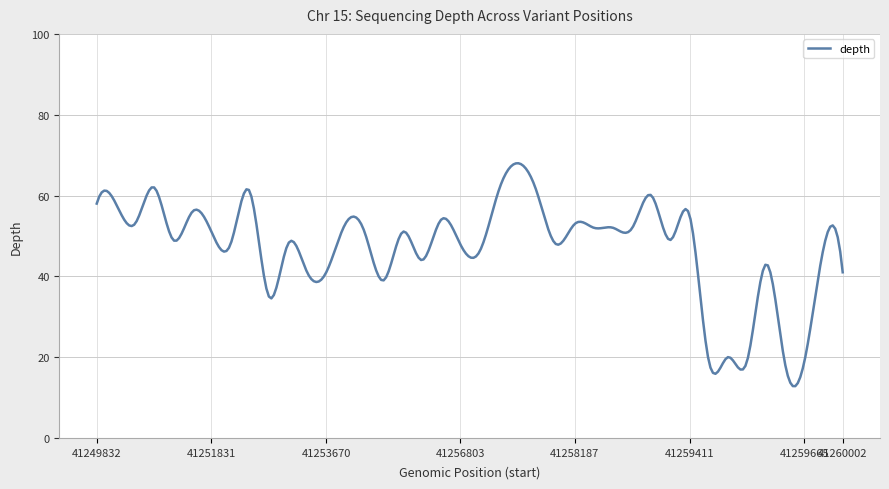

What is the greatest value displayed?

68.0